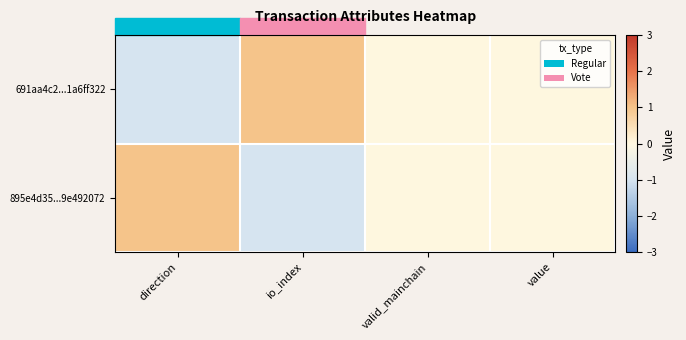

Reading left to right, extract all data points from this chart.

691aa4c2...1a6ff322: direction=-1	io_index=1	valid_mainchain=0	value=0
895e4d35...9e492072: direction=1	io_index=-1	valid_mainchain=0	value=0